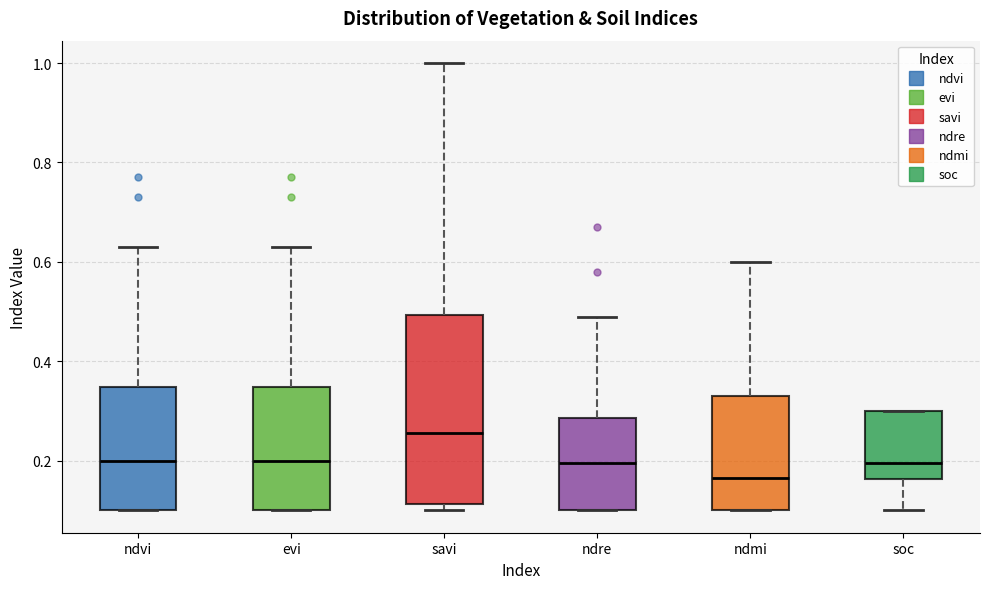

Where is the lower edge of the box for ndvi on the y-axis? The values are not printed on the chart, so give them approximately, as read against the axis.

0.10